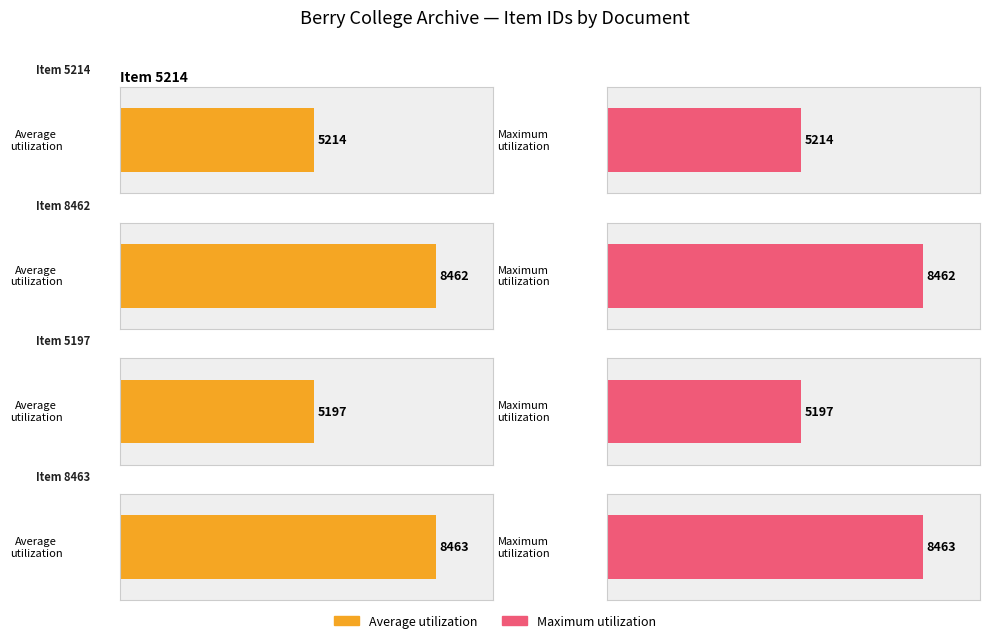

True or false: Maximum utilization has a value of 5059 at Letter to H. A. Morgan from Martha Berry.

False